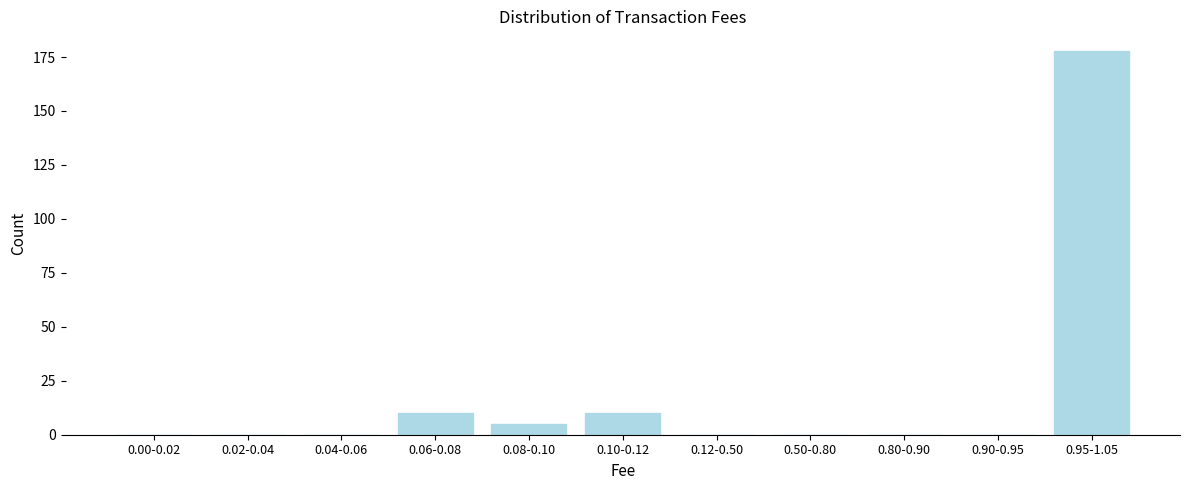

Reading left to right, what are all the values shown in this chart?

0.00-0.02=0	0.02-0.04=0	0.04-0.06=0	0.06-0.08=10	0.08-0.10=5	0.10-0.12=10	0.12-0.50=0	0.50-0.80=0	0.80-0.90=0	0.90-0.95=0	0.95-1.05=178